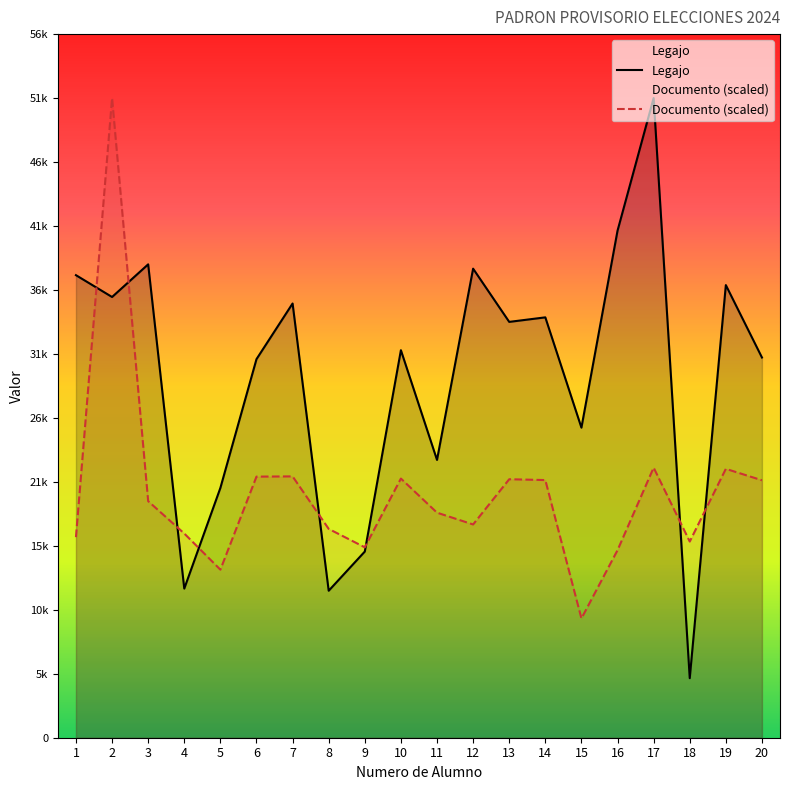

Rank the categories by Documento (scaled) value from lowest to highest.

15, 5, 16, 9, 18, 1, 4, 8, 12, 11, 3, 20, 14, 13, 10, 6, 7, 19, 17, 2